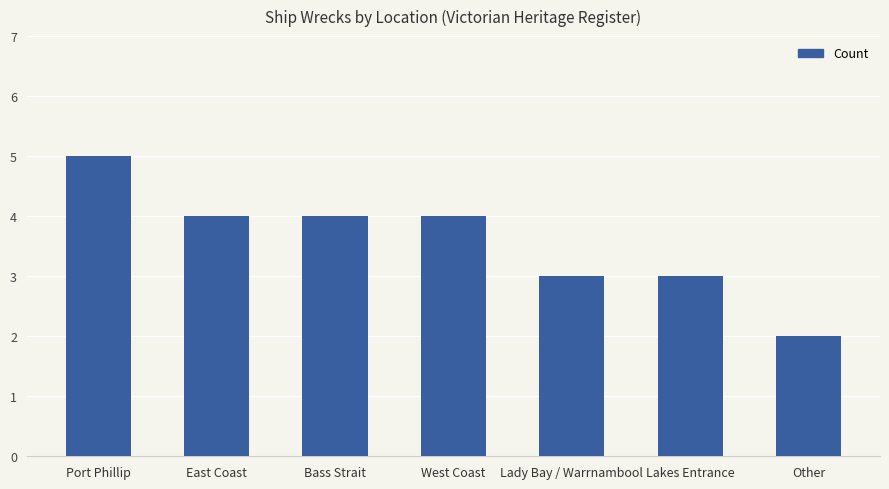

What position from the left is West Coast?

4